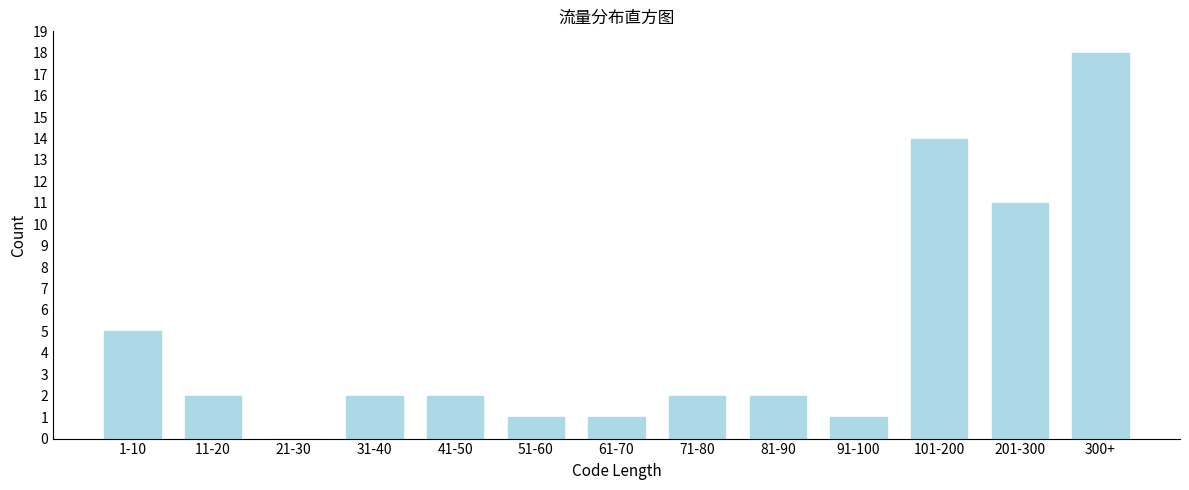

Reading left to right, extract all data points from this chart.

1-10=5	11-20=2	21-30=0	31-40=2	41-50=2	51-60=1	61-70=1	71-80=2	81-90=2	91-100=1	101-200=14	201-300=11	300+=18